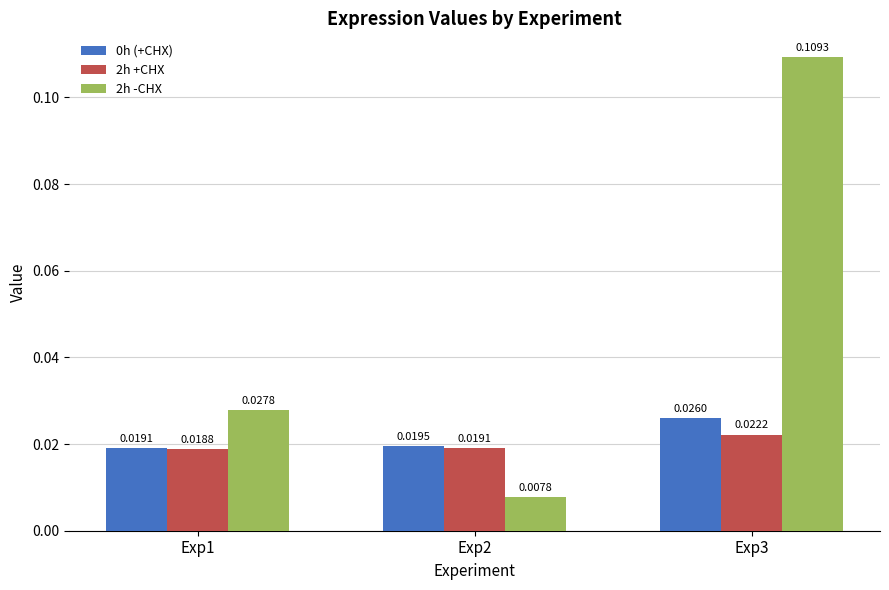

Which category has the lowest value across all series?

Exp2